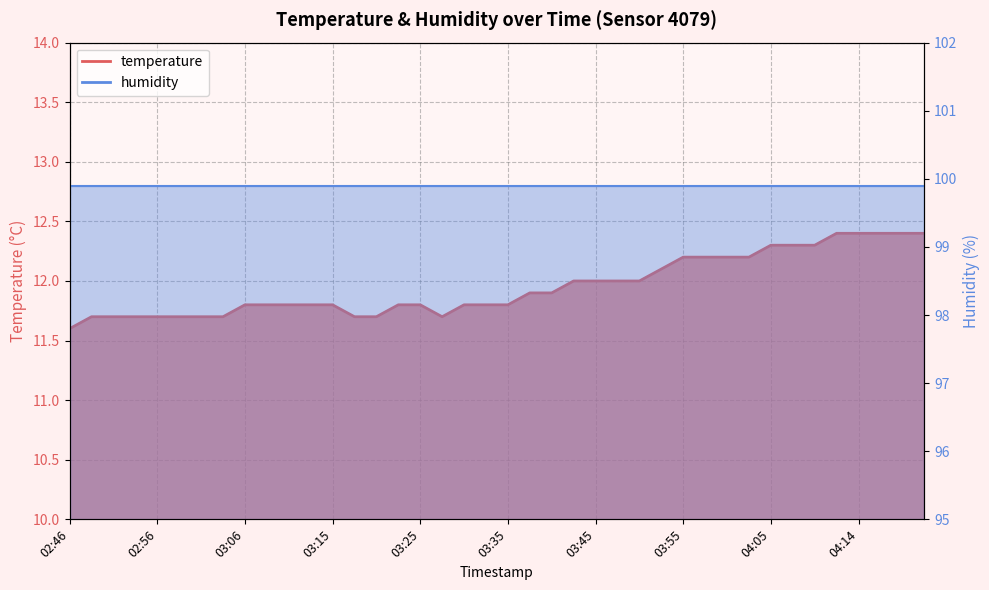

True or false: there are more than 0 points higher than both neighbors.

False